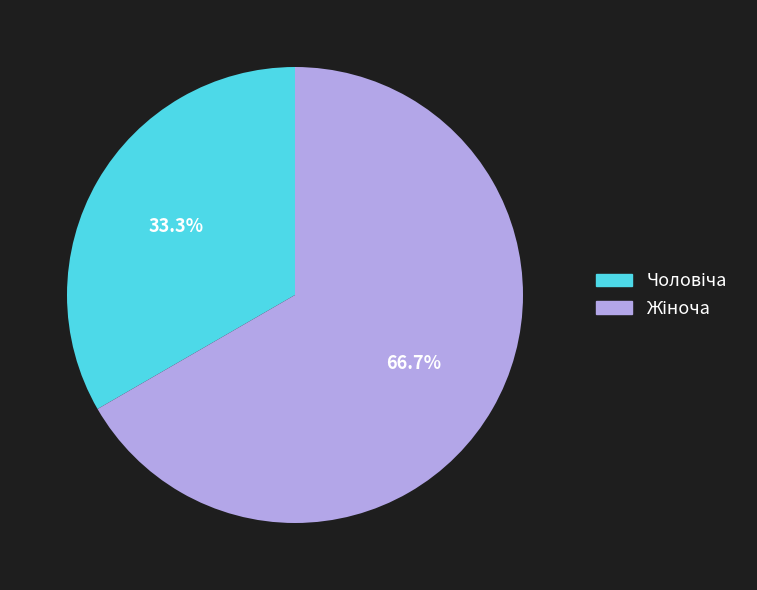

Is there a majority slice in this chart?

Yes